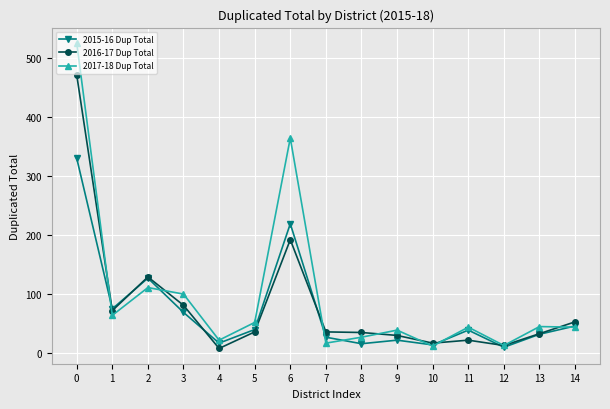

Which series has the largest range (max minus min)?

2017-18 Dup Total